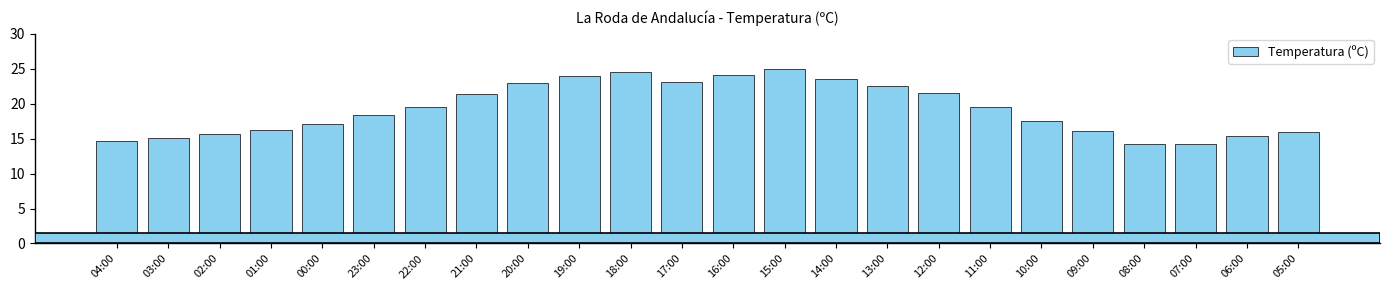

What is the ratio of the value at 07:00 to the value at 05:00?

0.9